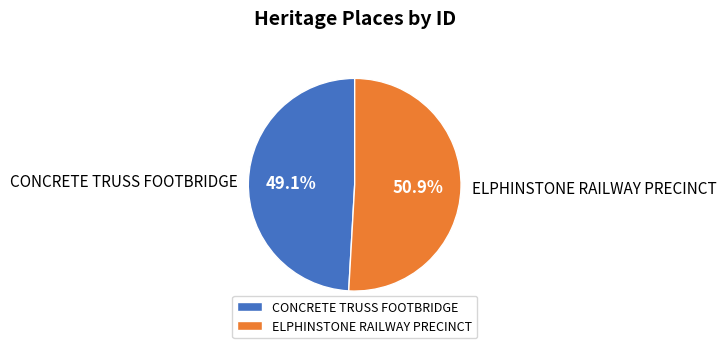

Which has a higher value, CONCRETE TRUSS FOOTBRIDGE or ELPHINSTONE RAILWAY PRECINCT?

ELPHINSTONE RAILWAY PRECINCT